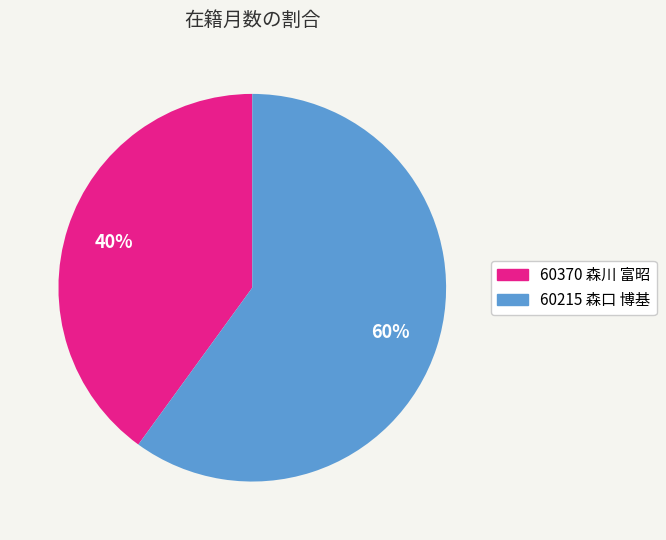

Between 60370 森川 富昭 and 60215 森口 博基, which is larger?

60215 森口 博基